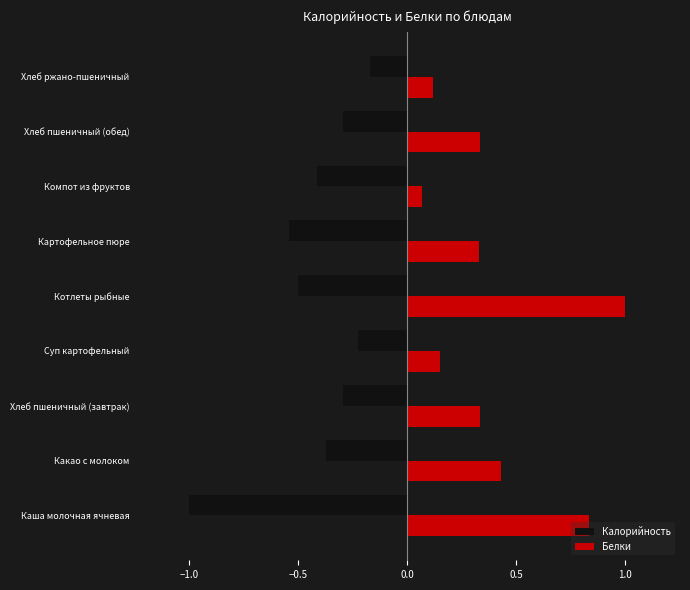

Between Суп картофельный and Компот из фруктов, which series saw the biggest shift?

Калорийность